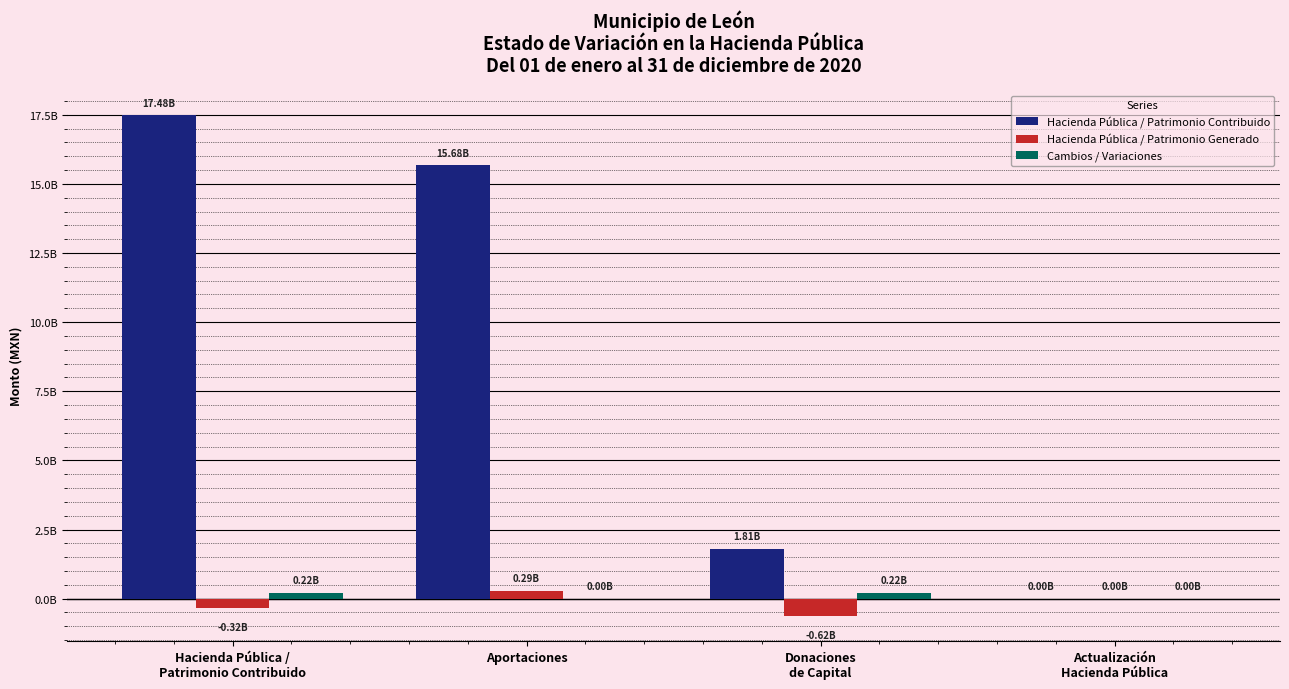

Which has a higher value, Hacienda Pública /
Patrimonio Contribuido or Actualización
Hacienda Pública?

Hacienda Pública /
Patrimonio Contribuido